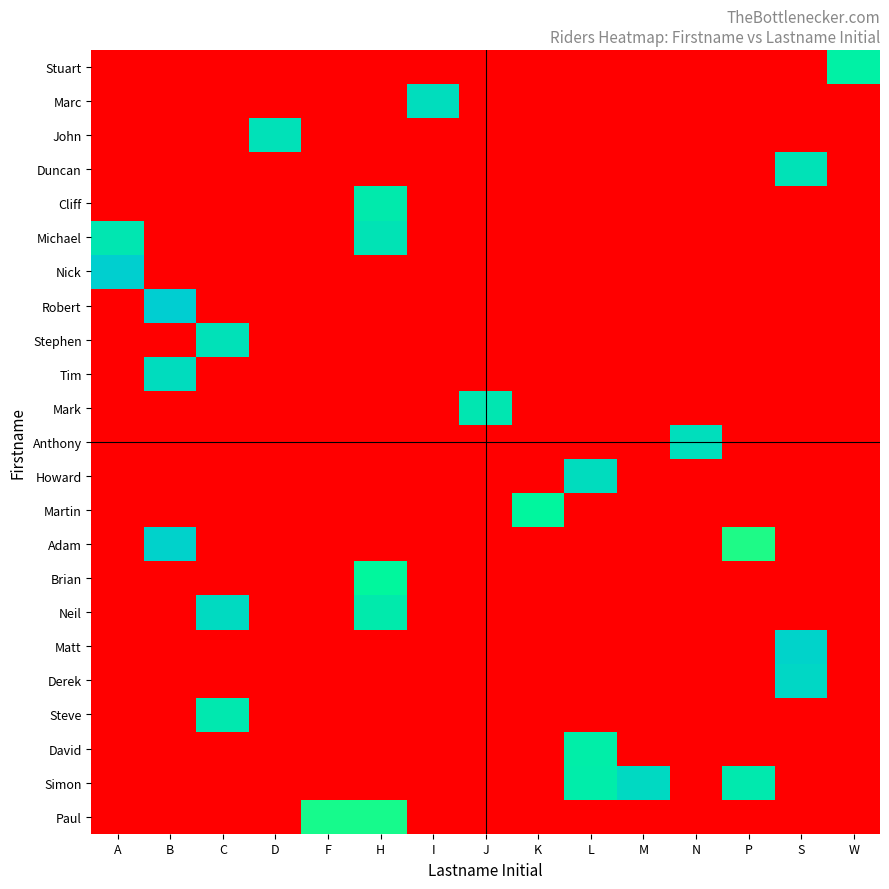

What is the spread (max minus min) of values at N?

1.2